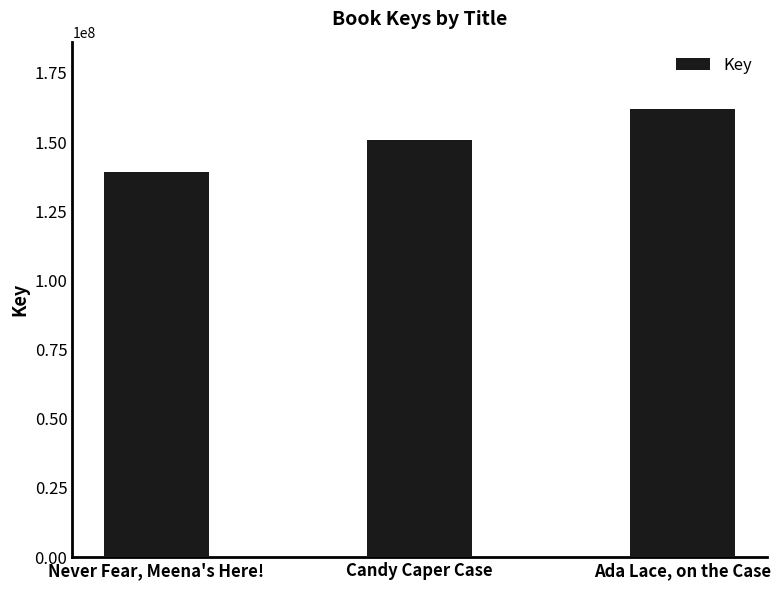

Read the value at Candy Caper Case.

150767635